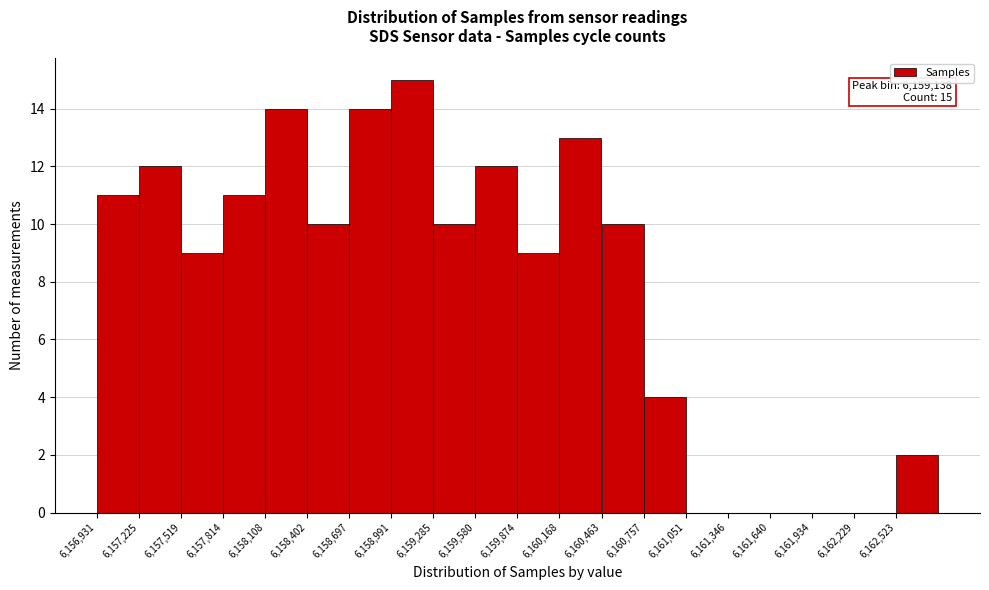

Over which range of the x-axis is the bar tallest?

6159000 to 6159300